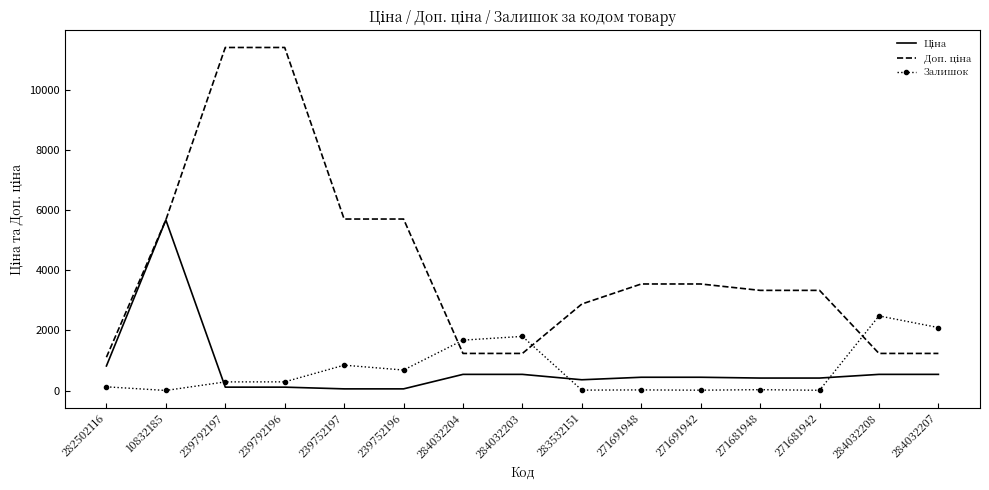

What is the total value across all series at 284032204?

3451.4